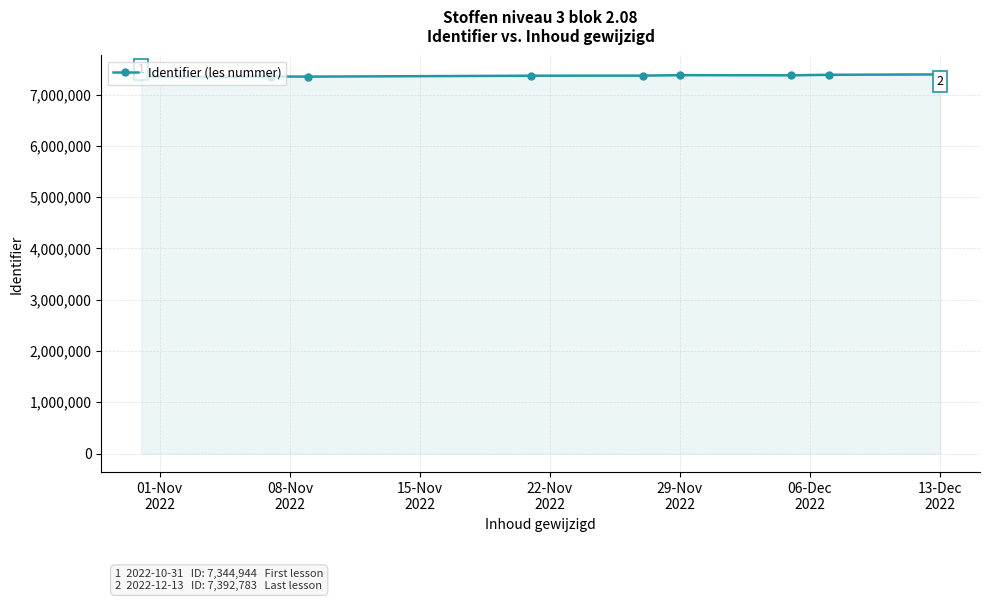

The chart shows a value of 7350009 at 08-Nov
2022. True or false?

True